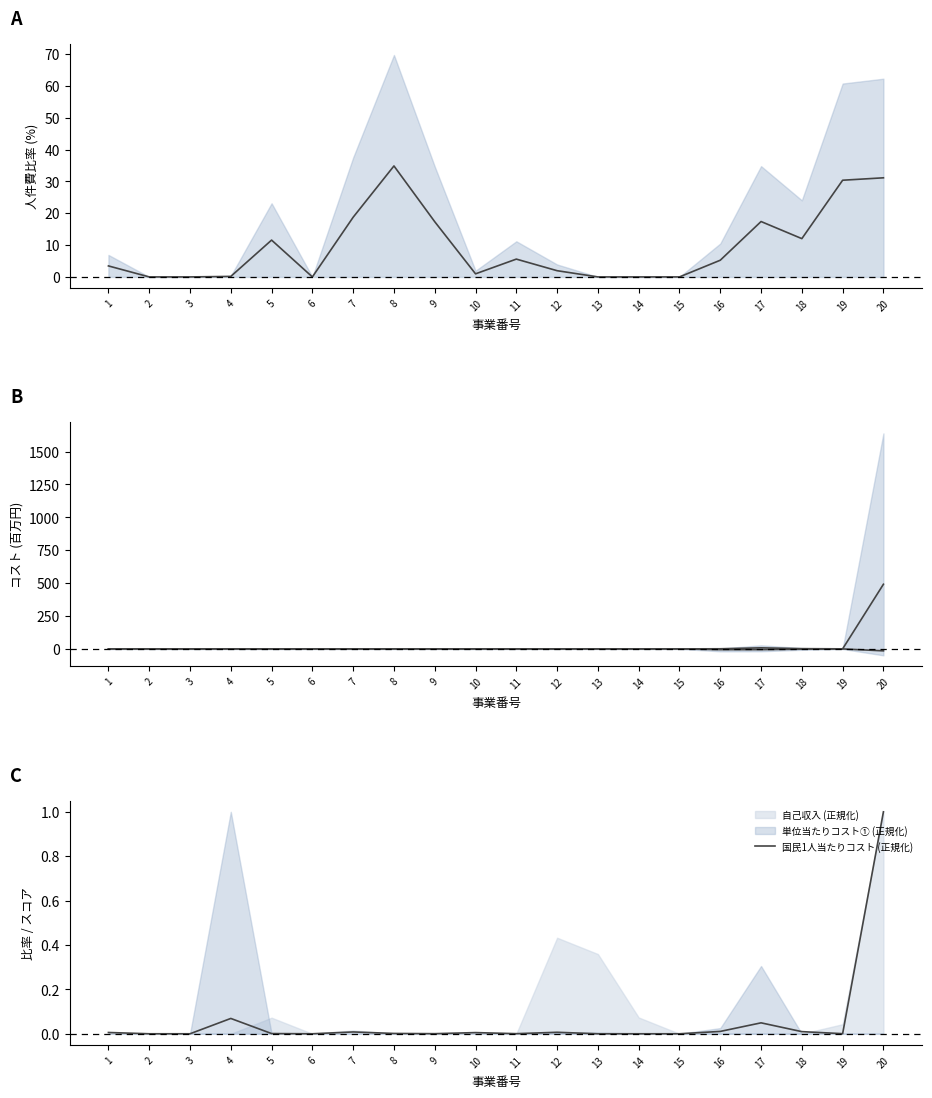

The 国民1人当たりコスト (正規化) series shows 0.0 at 2. True or false?

True